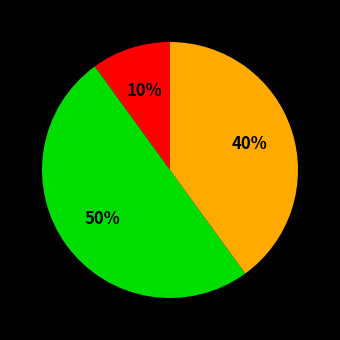

To the nearest percent, what is the average slice percentage?

33%